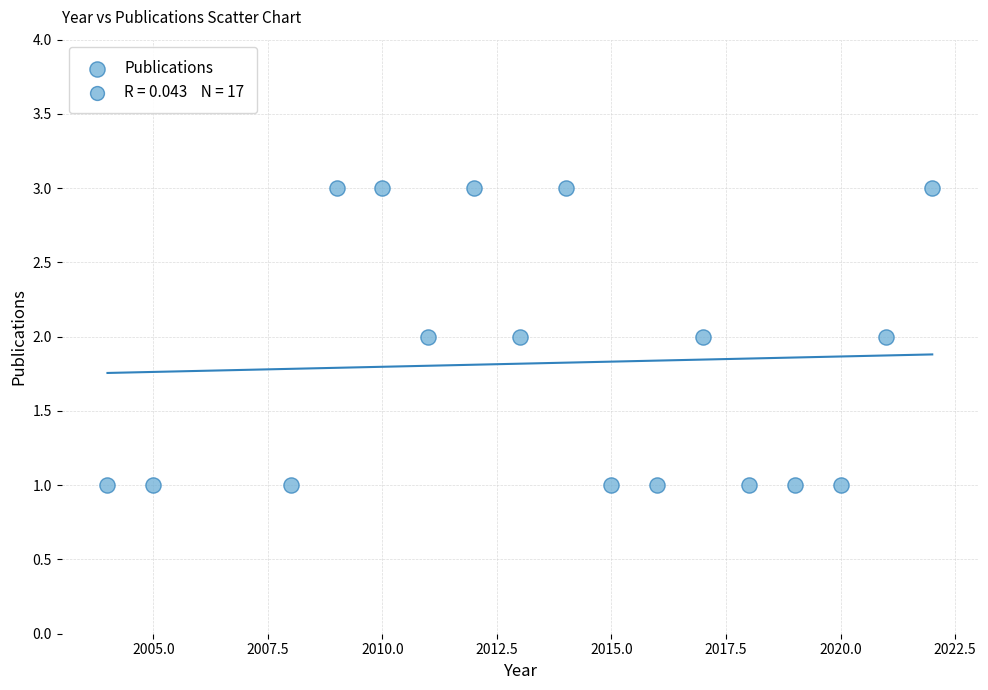

List the coordinates of all points as (X, Y) pairs, reading left to right.

(2004, 1)  (2005, 1)  (2008, 1)  (2009, 3)  (2010, 3)  (2011, 2)  (2012, 3)  (2013, 2)  (2014, 3)  (2015, 1)  (2016, 1)  (2017, 2)  (2018, 1)  (2019, 1)  (2020, 1)  (2021, 2)  (2022, 3)